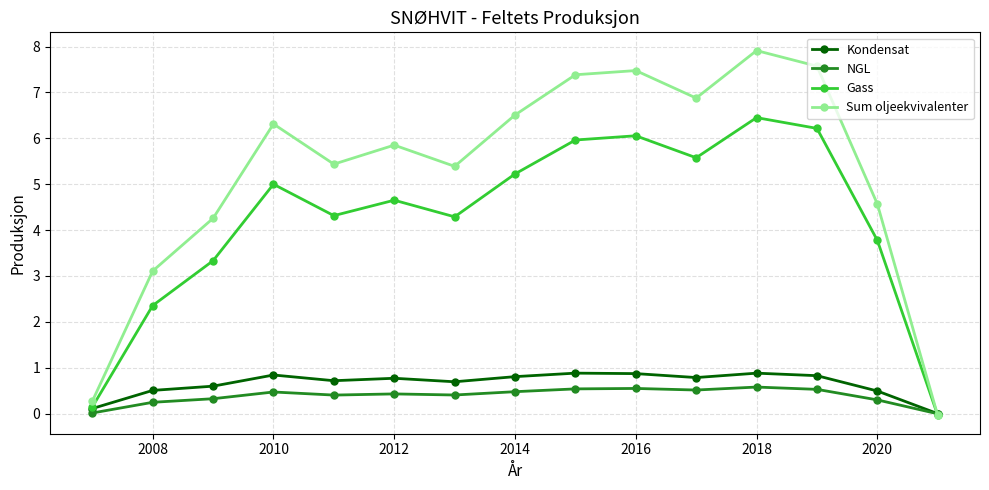

Which series has the widest spread of values?

Sum oljeekvivalenter